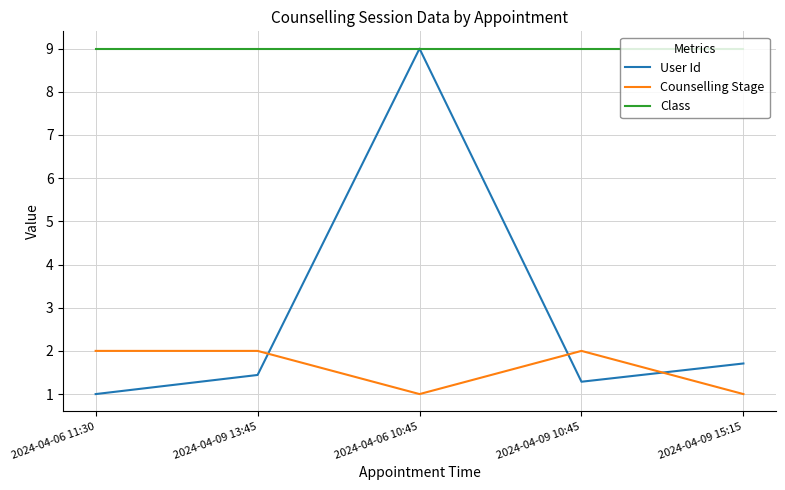

Reading left to right, extract all data points from this chart.

User Id: 1.0	1.4	9.0	1.3	1.7
Counselling Stage: 2.0	2.0	1.0	2.0	1.0
Class: 9.0	9.0	9.0	9.0	9.0